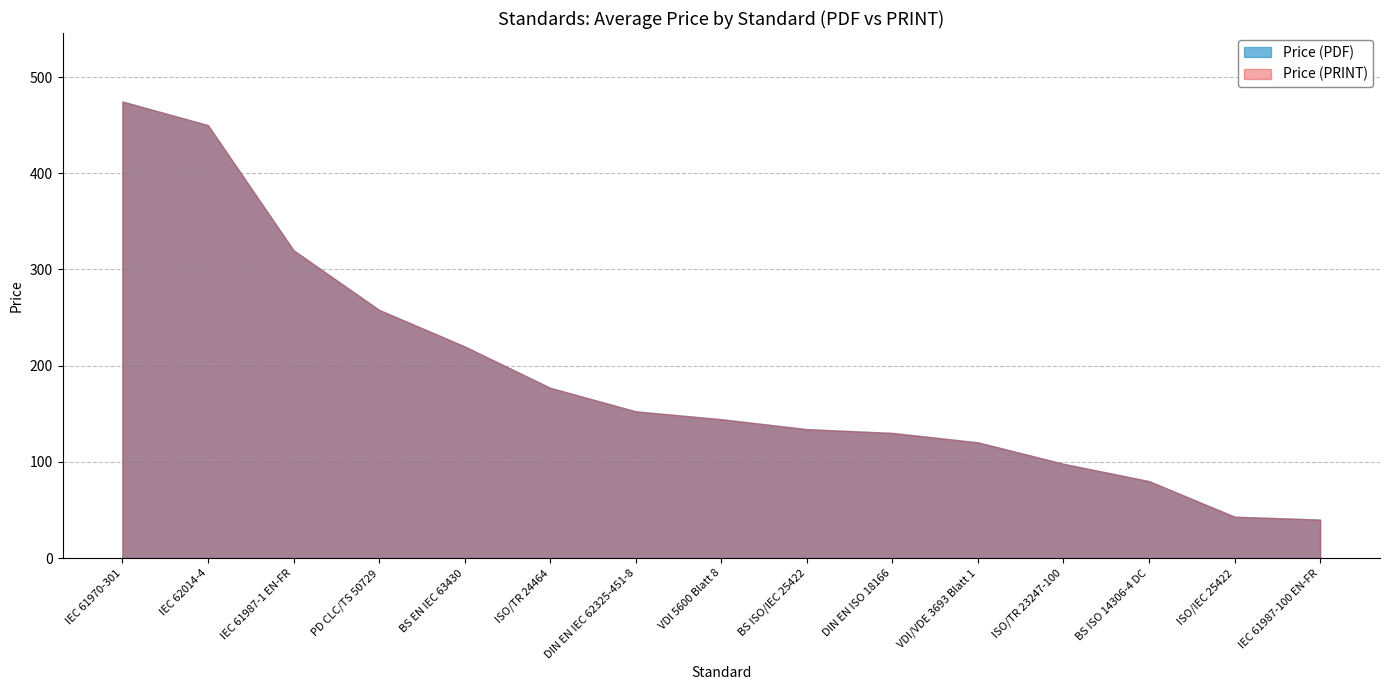

Reading right to left, transcribe all the data shown in this chart.

Price (PDF): IEC 61987-100 EN-FR=40.0	ISO/IEC 25422=43.0	BS ISO 14306-4 DC=80.0	ISO/TR 23247-100=98.0	VDI/VDE 3693 Blatt 1=120.3	DIN EN ISO 18166=130.1	BS ISO/IEC 25422=134.0	VDI 5600 Blatt 8=144.3	DIN EN IEC 62325-451-8=152.5	ISO/TR 24464=177.0	BS EN IEC 63430=220.0	PD CLC/TS 50729=258.0	IEC 61987-1 EN-FR=320.0	IEC 62014-4=450.0	IEC 61970-301=474.6
Price (PRINT): IEC 61987-100 EN-FR=40.0	ISO/IEC 25422=43.0	BS ISO 14306-4 DC=80.0	ISO/TR 23247-100=98.0	VDI/VDE 3693 Blatt 1=120.3	DIN EN ISO 18166=130.1	BS ISO/IEC 25422=134.0	VDI 5600 Blatt 8=144.3	DIN EN IEC 62325-451-8=152.5	ISO/TR 24464=177.0	BS EN IEC 63430=220.0	PD CLC/TS 50729=258.0	IEC 61987-1 EN-FR=320.0	IEC 62014-4=450.0	IEC 61970-301=474.6